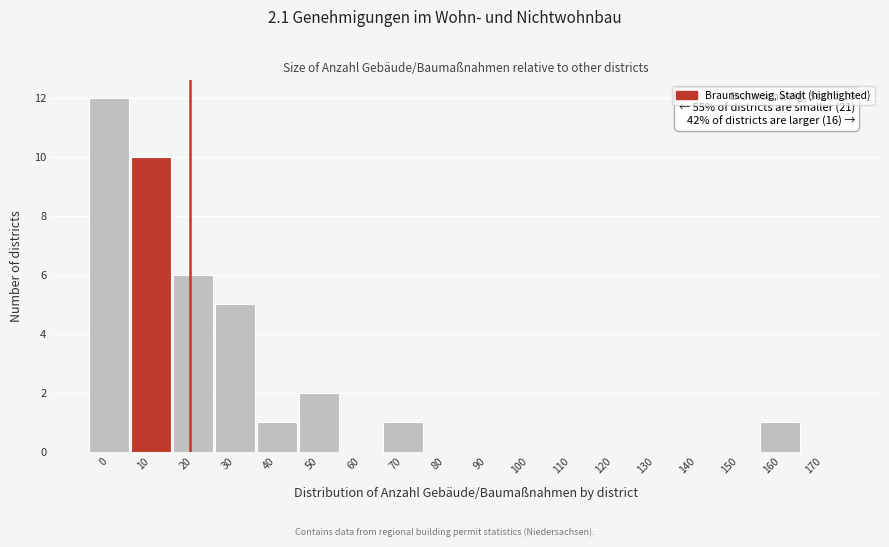

Reading left to right, list all the values displayed in this chart.

0=12	10=10	20=6	30=5	40=1	50=2	60=0	70=1	80=0	90=0	100=0	110=0	120=0	130=0	140=0	150=0	160=1	170=0